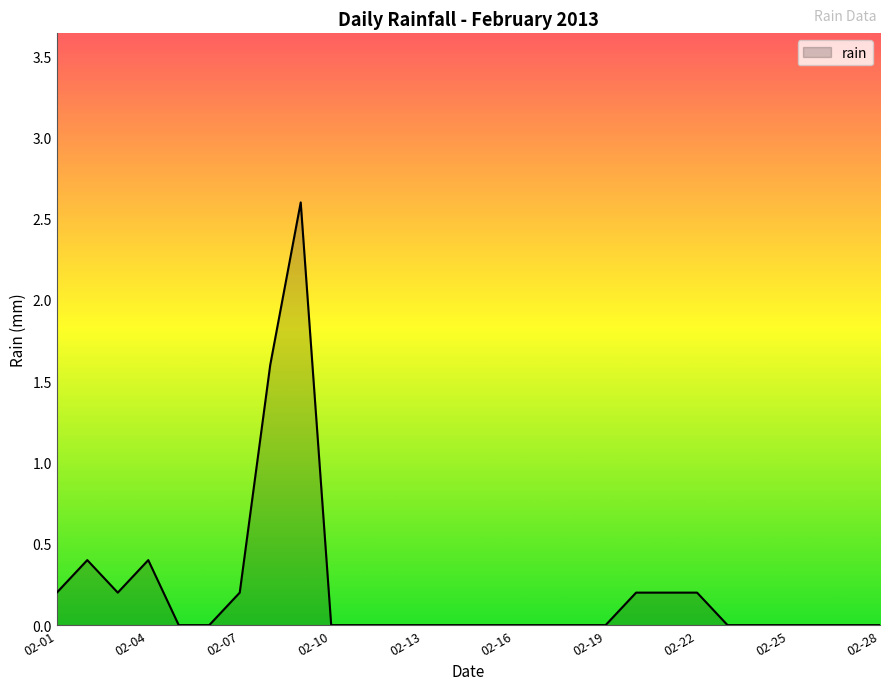

What is the difference between the maximum and minimum values?

2.6